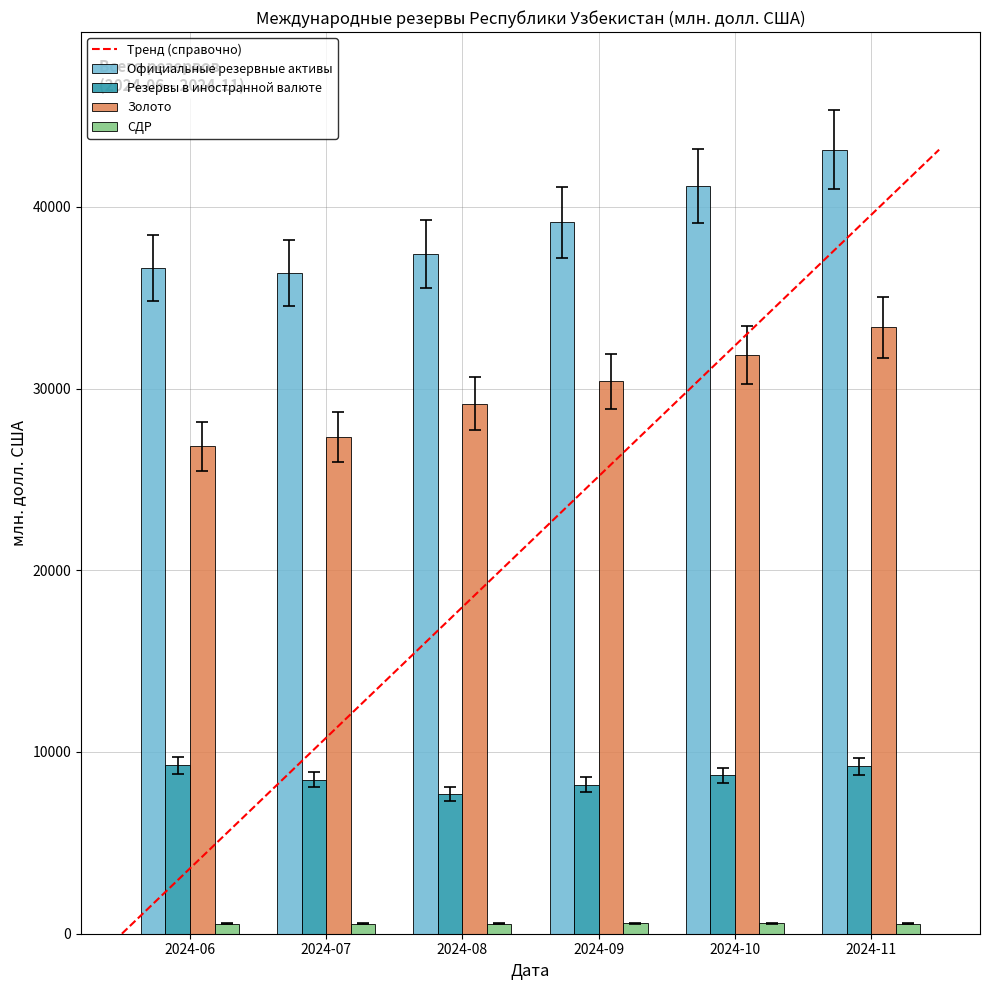

Rank the series by their average value, from highest to lowest.

Официальные резервные активы, Золото, Резервы в иностранной валюте, СДР